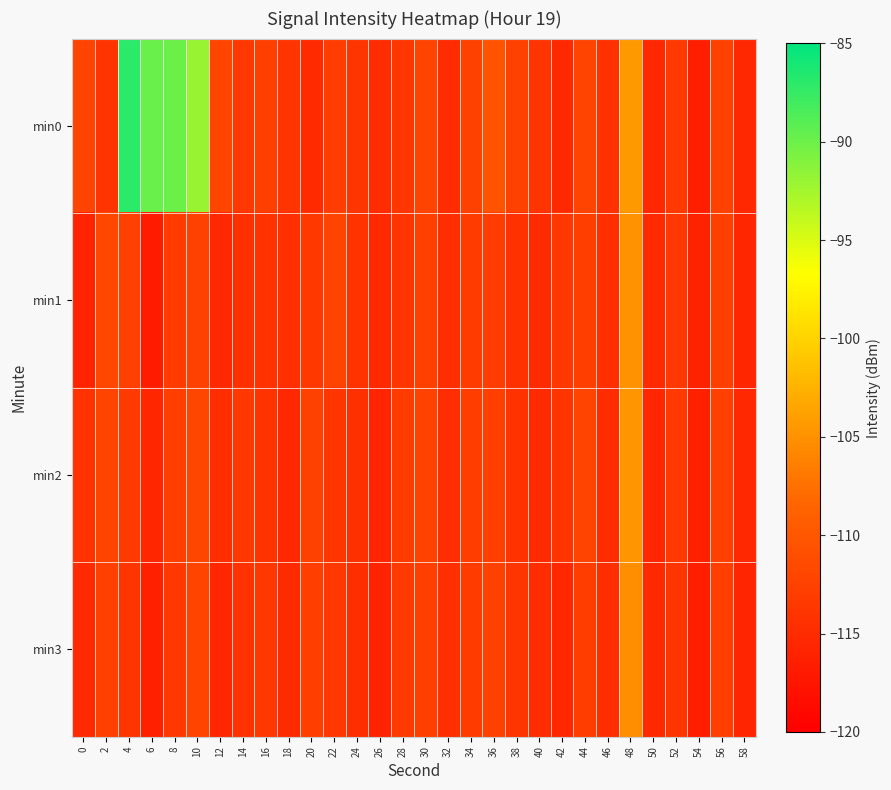

List the series in order of their peak value, lowest first.

min3, min1, min2, min0